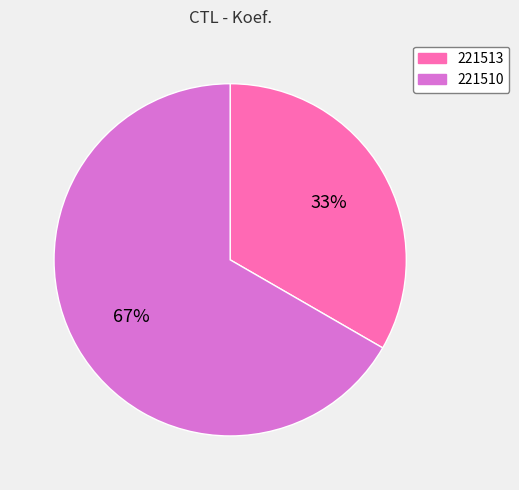

Which slice represents more than half of the pie?

221510